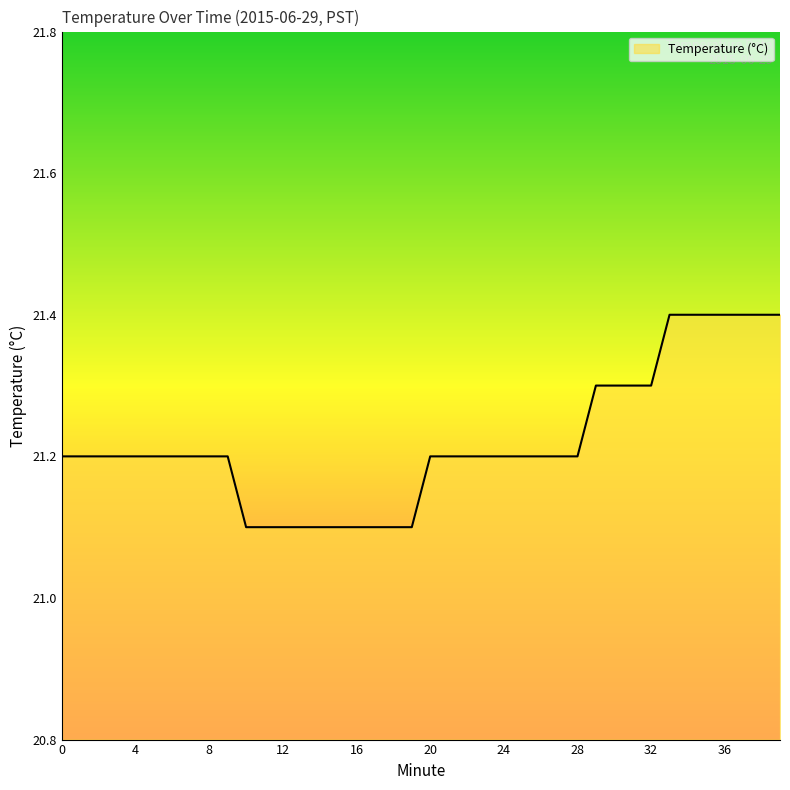

What is the difference between the maximum and minimum values?

0.3